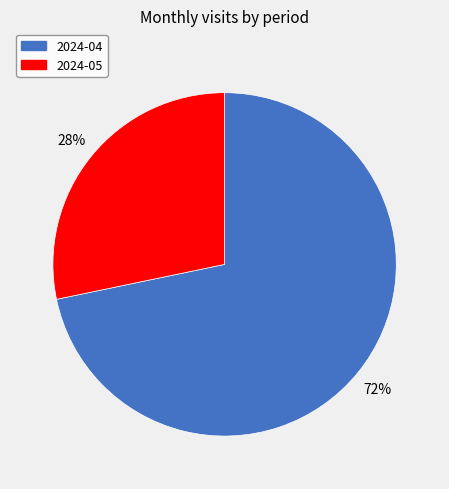

Combined, do 2024-05 and 2024-04 account for over 50%?

Yes